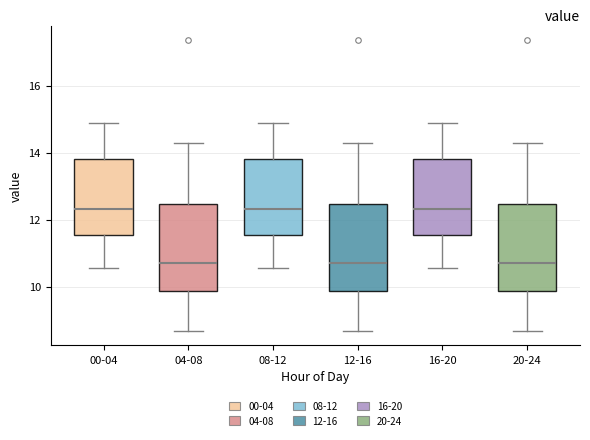

Reading left to right, read every box against the y-axis: the position of its median line, the range the box covers, and the ends of its whiskers. The values are not printed on the chart, so give them approximately, as read against the axis.

00-04: median 12.4, box 11.6 to 13.8, whiskers 10.6 to 14.8
04-08: median 10.8, box 9.8 to 12.4, whiskers 8.6 to 14.4
08-12: median 12.4, box 11.6 to 13.8, whiskers 10.6 to 14.8
12-16: median 10.8, box 9.8 to 12.4, whiskers 8.6 to 14.4
16-20: median 12.4, box 11.6 to 13.8, whiskers 10.6 to 14.8
20-24: median 10.8, box 9.8 to 12.4, whiskers 8.6 to 14.4